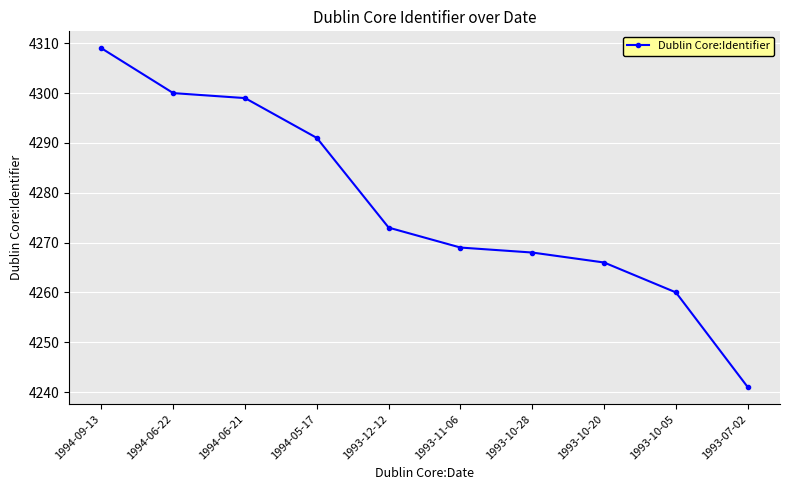

What is the greatest value displayed?

4309